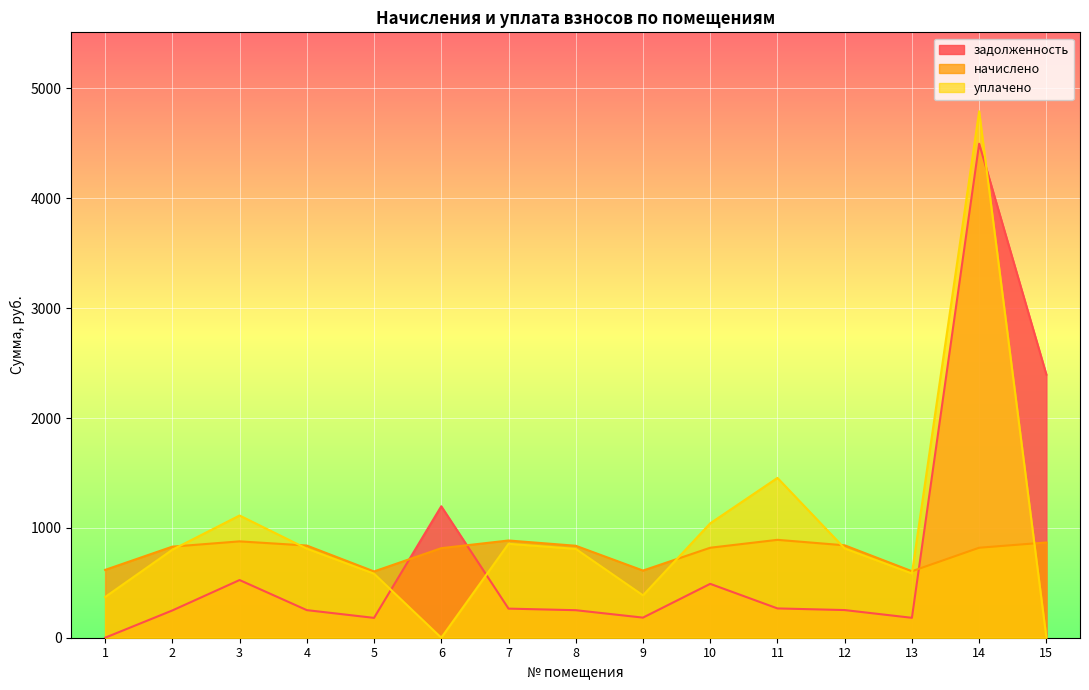

How many interior local valleys does the задолженность series have?

3